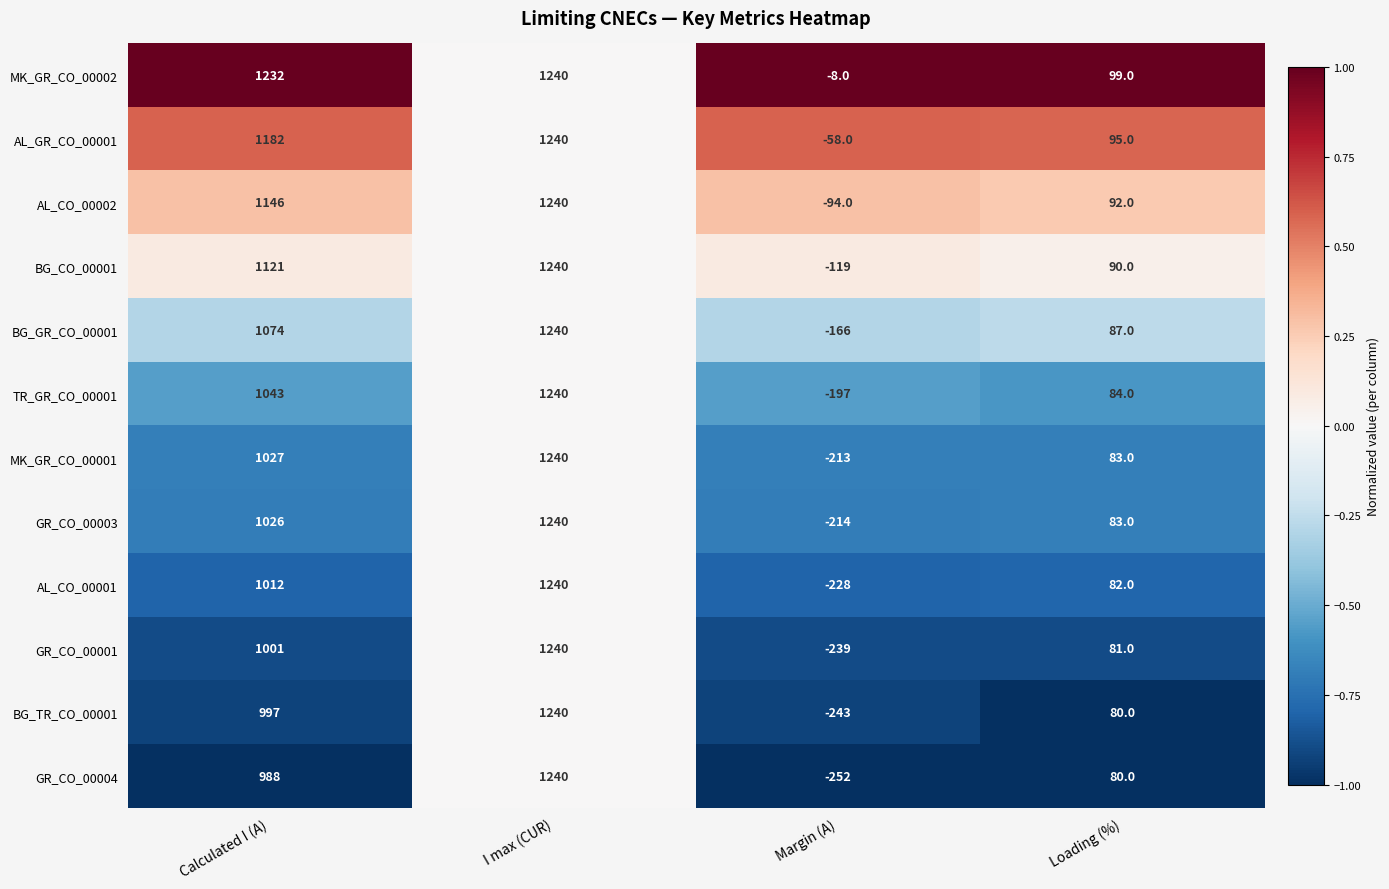

What is the lowest value of the MK_GR_CO_00002 series?

-8